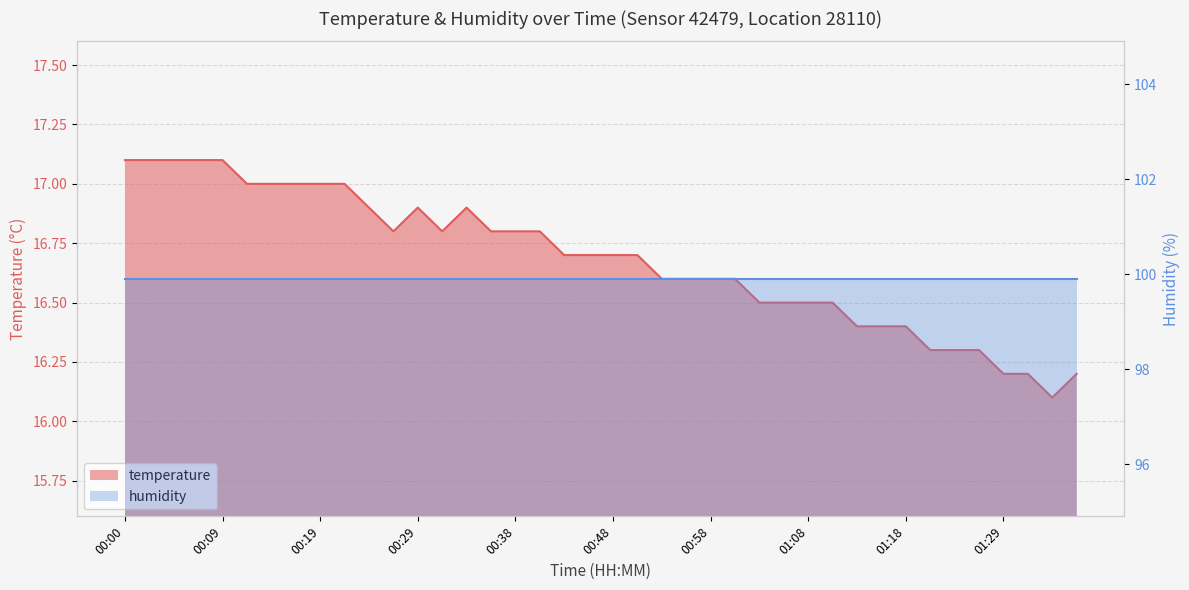

What is the average value?

16.7